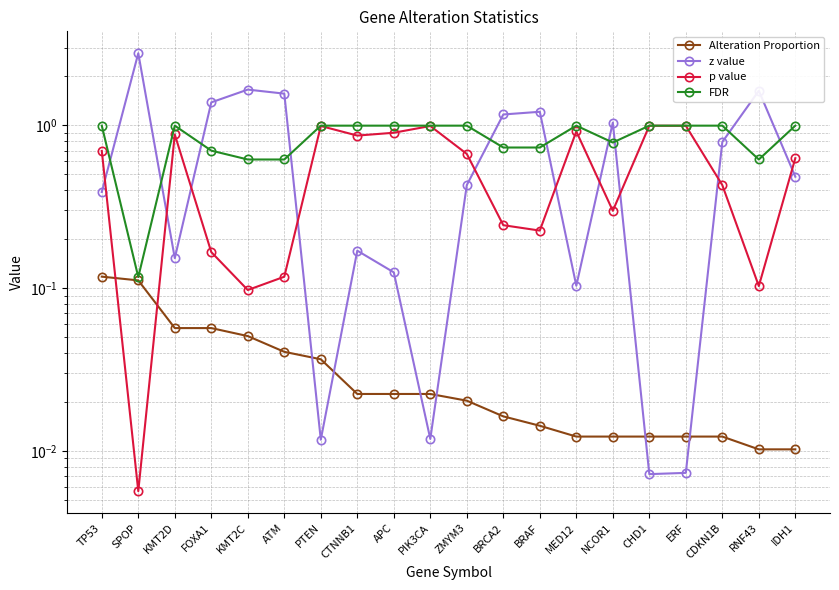

What is the sum of all p value values?

11.2